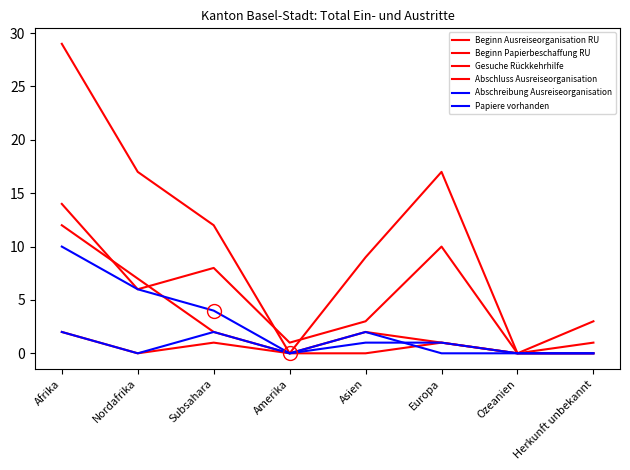

The Abschreibung Ausreiseorganisation series shows 16 at Afrika. True or false?

False